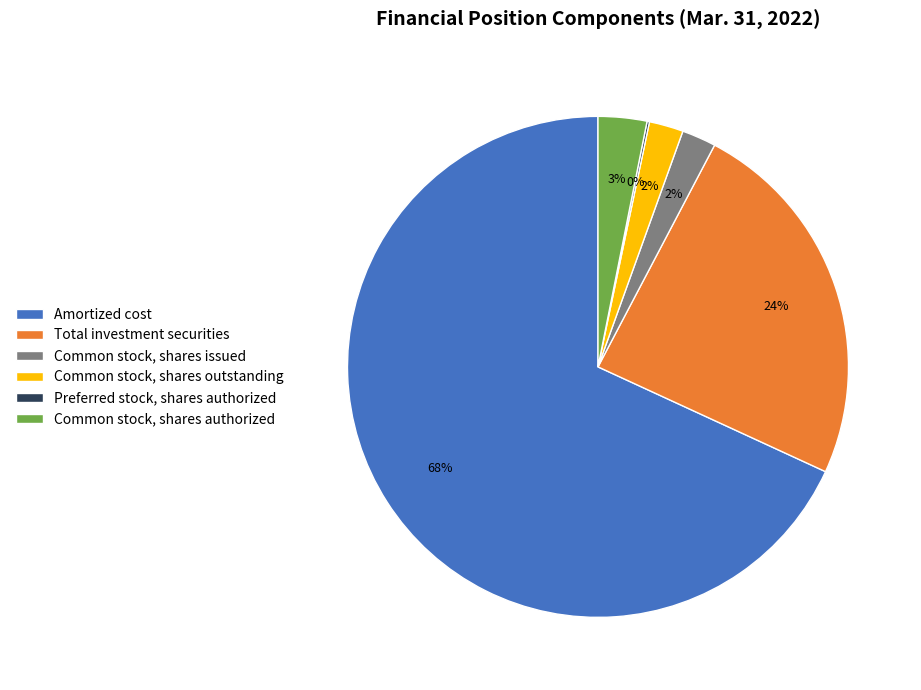

Which has a higher value, Total investment securities or Common stock, shares outstanding?

Total investment securities